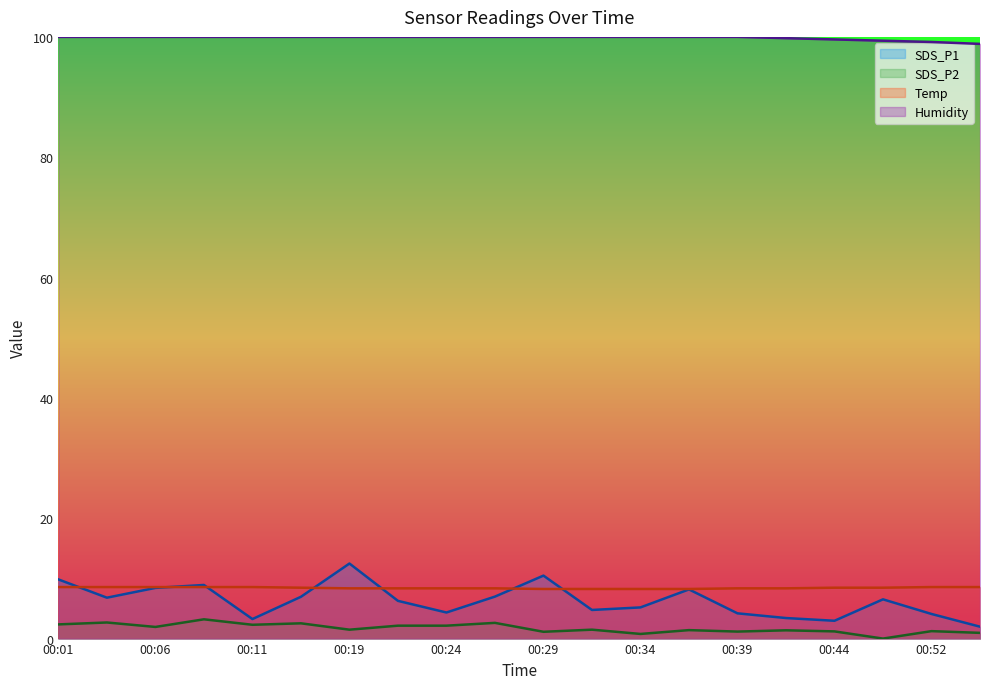

What is the difference between the highest and lowest values at 00:29?

98.9